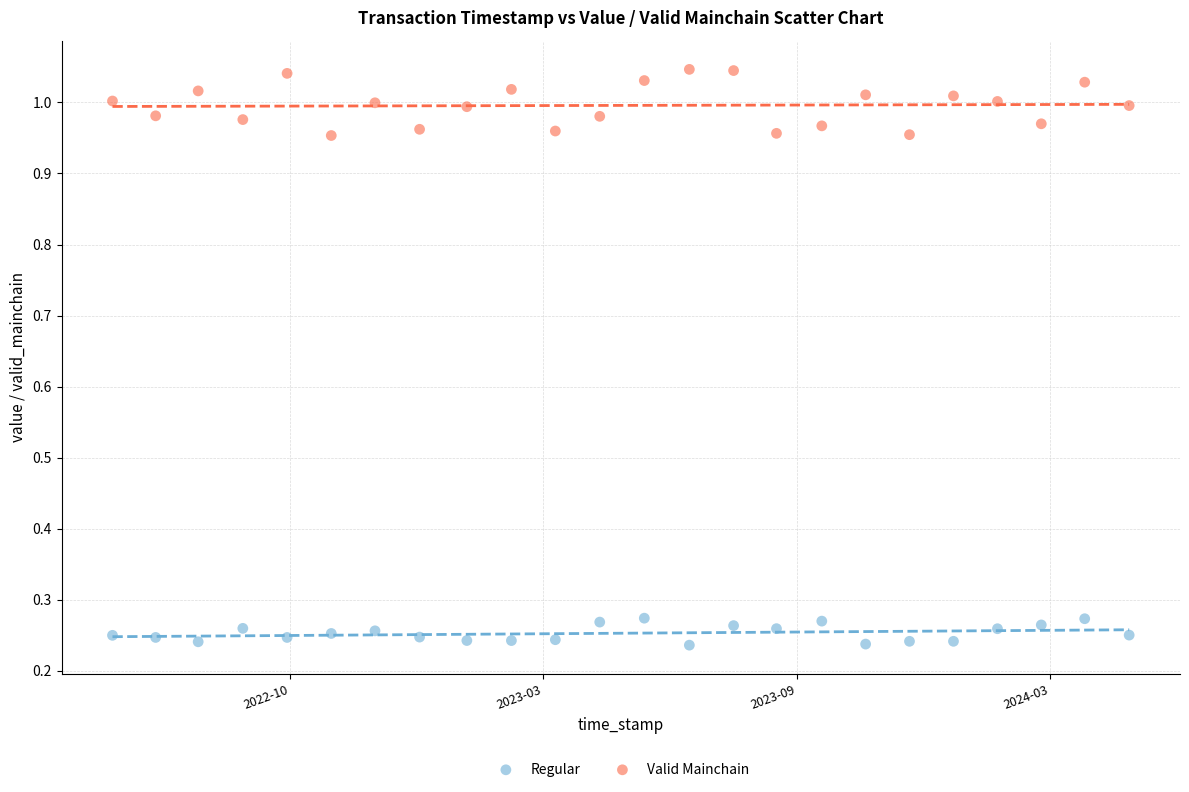

Which series reaches the maximum Y coordinate?

Valid Mainchain